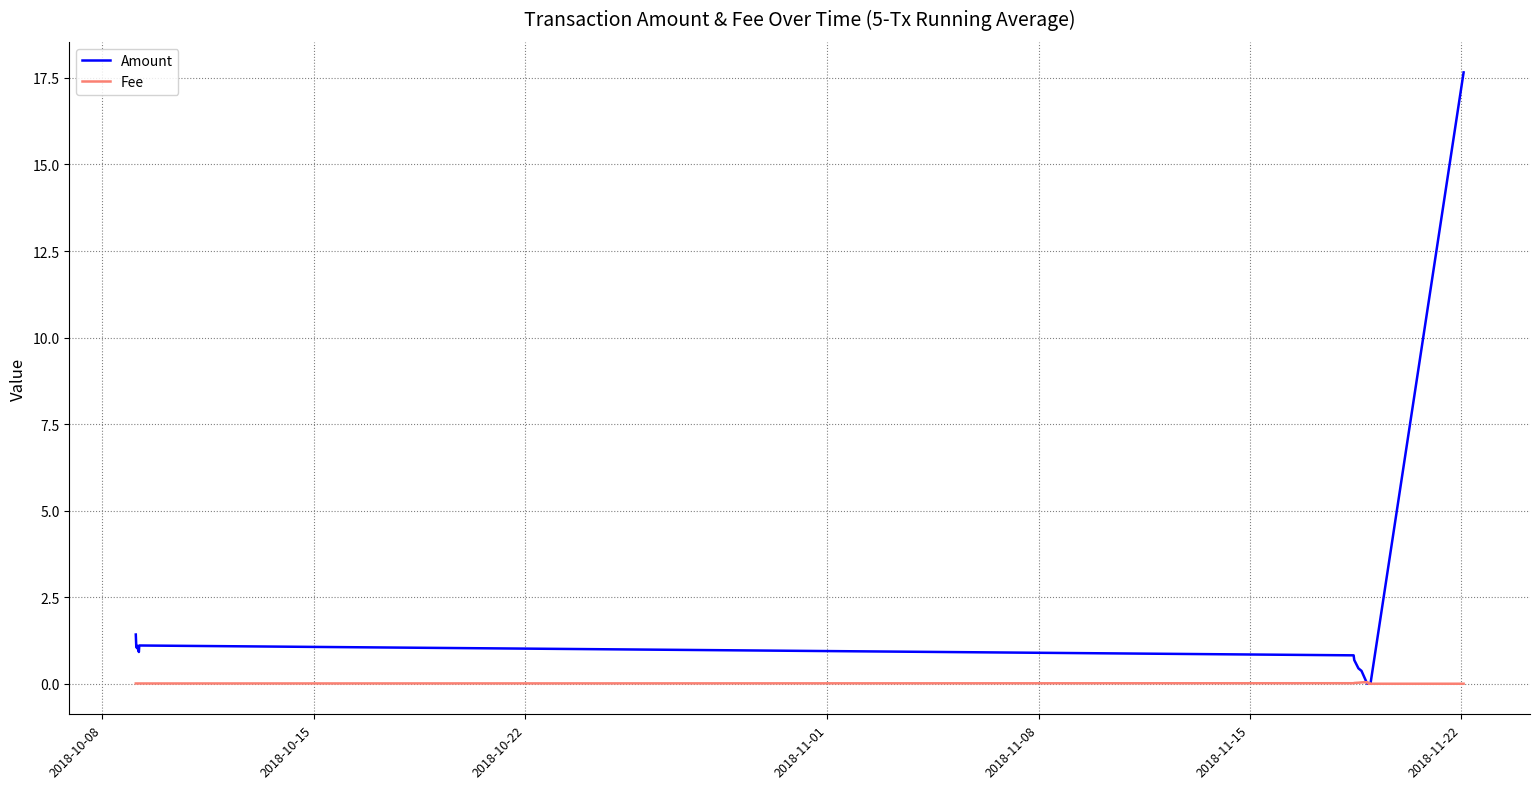

How many data points does each series have?

40